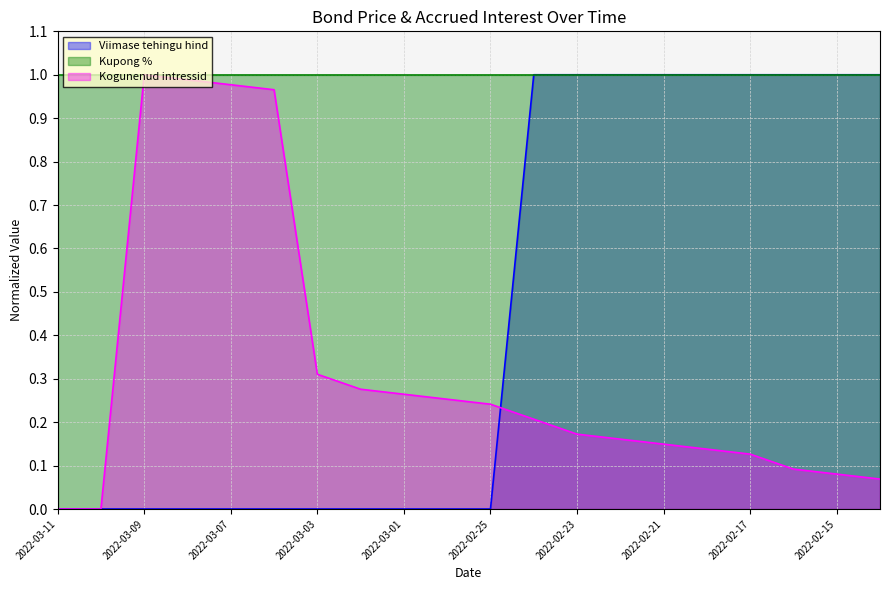

After their last crossing, which series has the higher values: Kogunenud intressid or Viimase tehingu hind?

Viimase tehingu hind